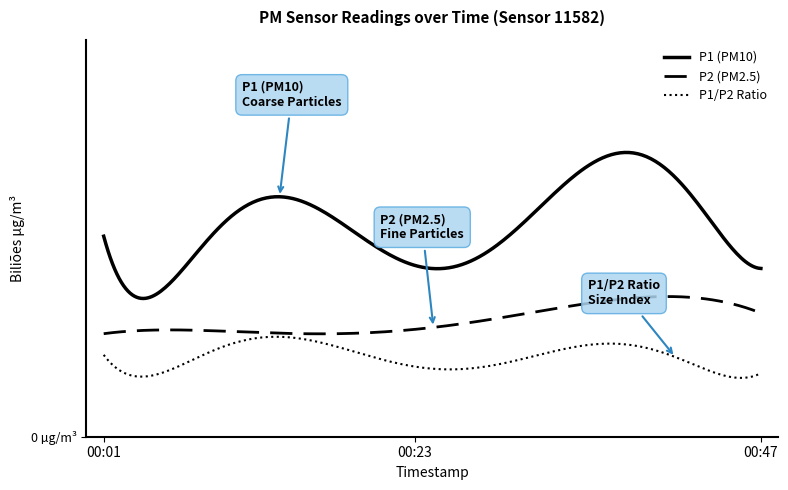

What are all the series names shown in the legend?

P1 (PM10), P2 (PM2.5), P1/P2 Ratio